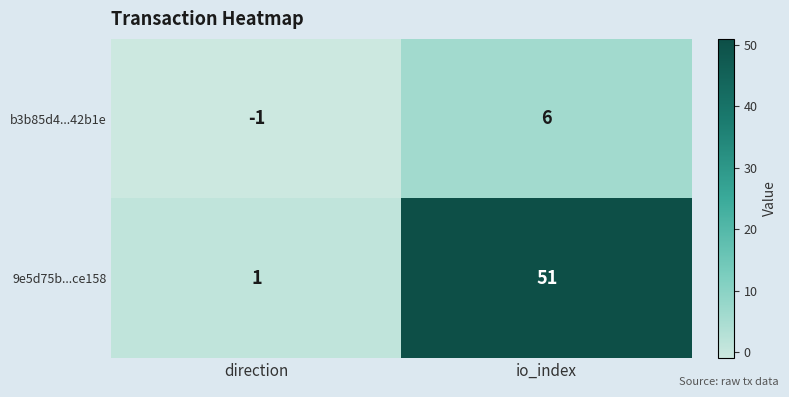

At which label does 9e5d75b...ce158 reach its minimum?

direction